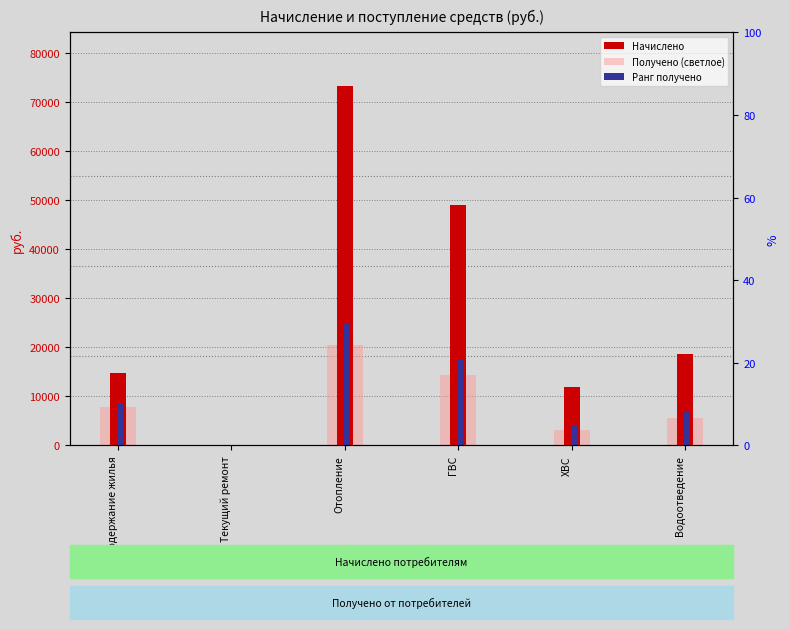

What is the highest value of the Начислено series?

73256.7